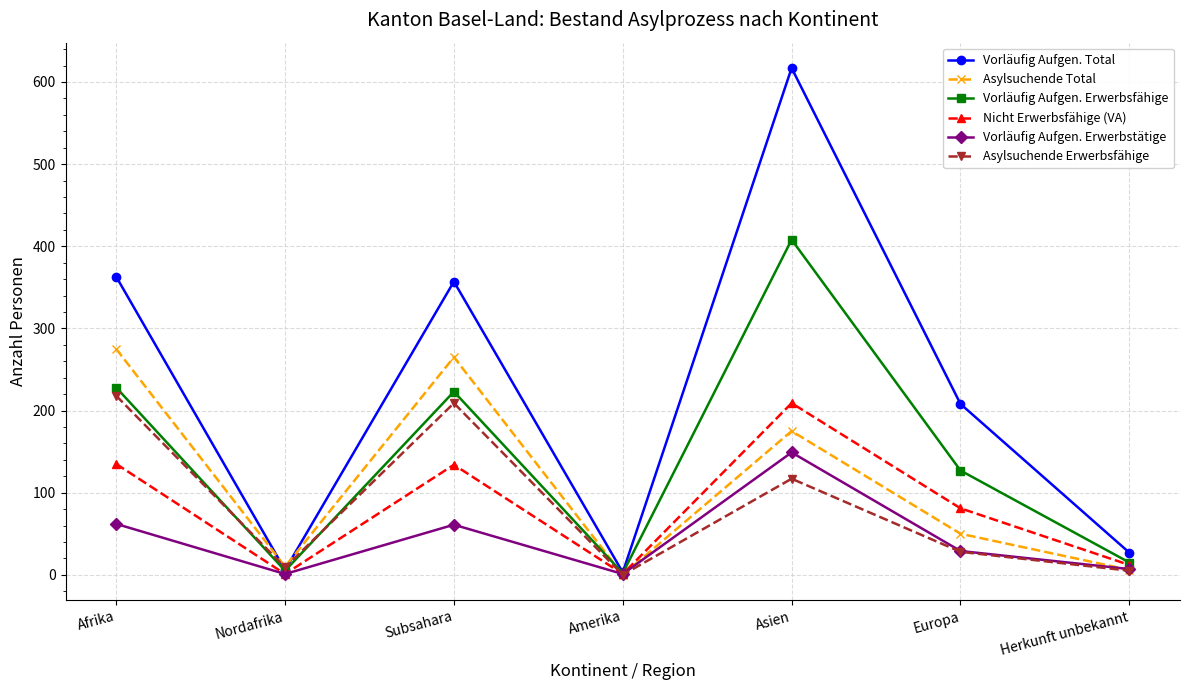

What is the difference between the highest and lowest values at Nordafrika?

9